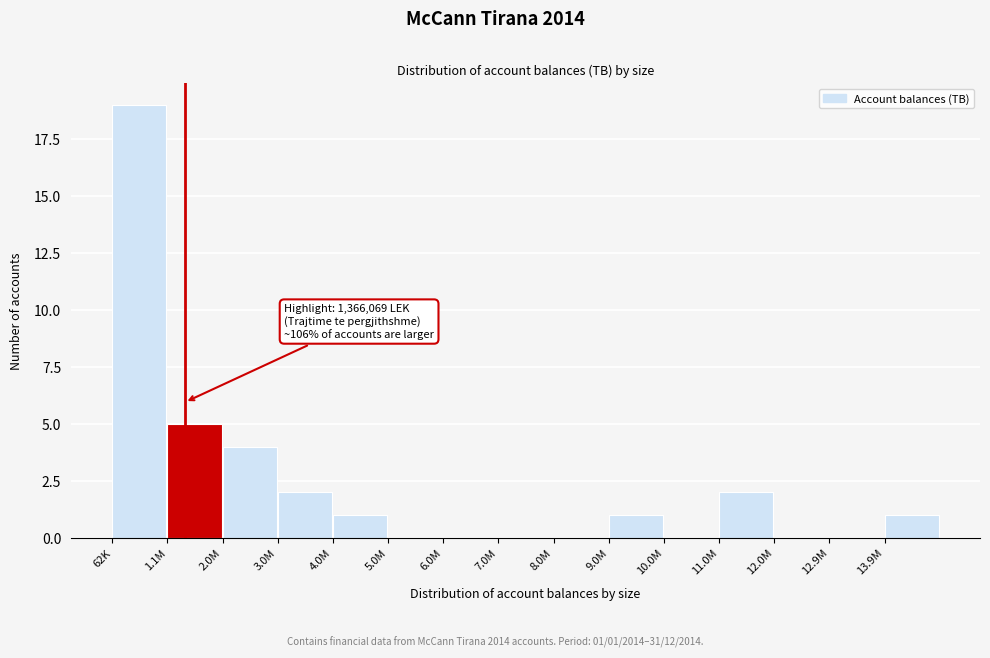

Reading left to right, what are all the values shown in this chart?

62K=19	1.1M=5	2.0M=4	3.0M=2	4.0M=1	5.0M=0	6.0M=0	7.0M=0	8.0M=0	9.0M=1	10.0M=0	11.0M=2	12.0M=0	12.9M=0	13.9M=1